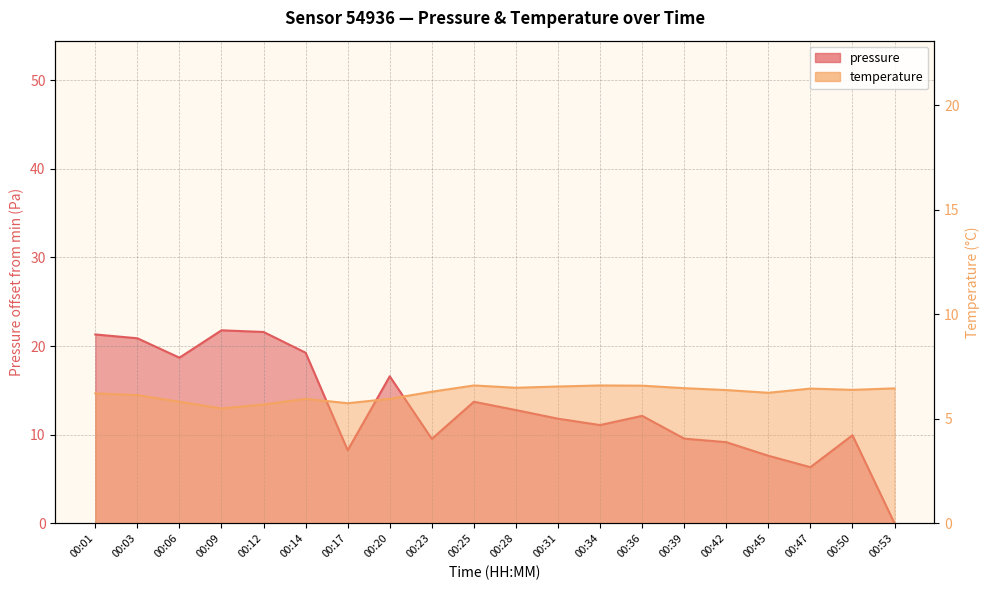

What is the difference between the second highest and second lowest values in the pressure series?

15.2